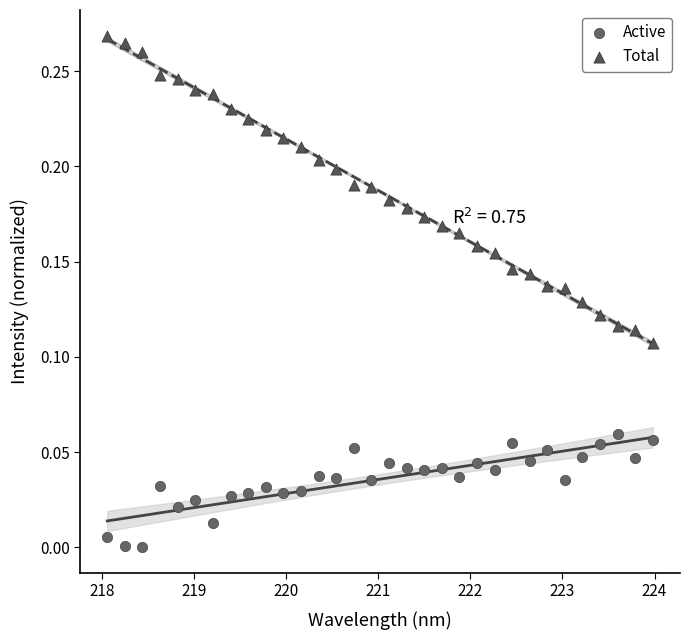

Which series contains the highest Y value?

Total